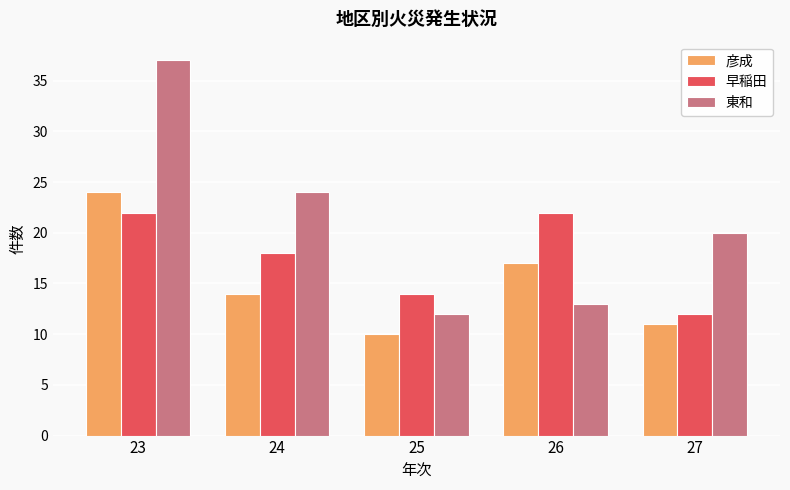

Which series has the widest spread of values?

東和